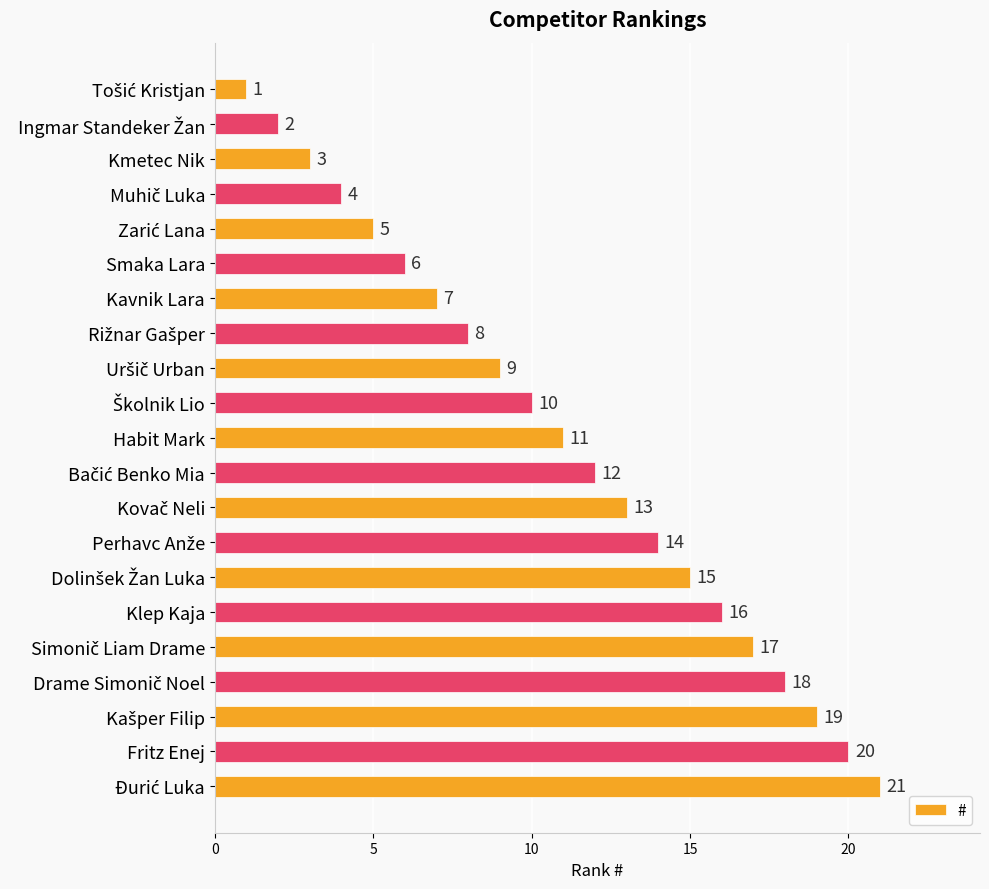

Are the bars horizontal?

Yes